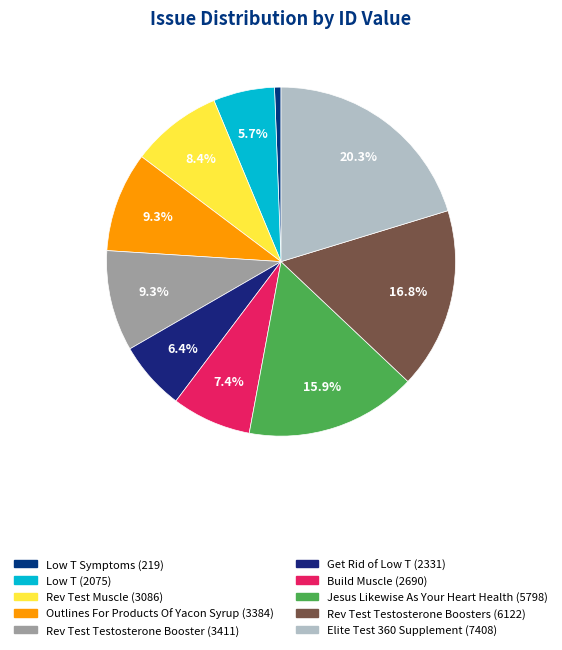

To the nearest percent, what is the difference between the largest and smallest slice percentages?

20%